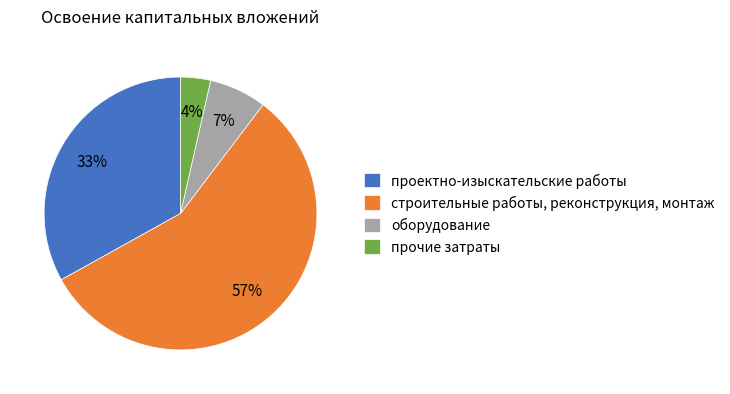

To the nearest percent, what portion does оборудование represent?

7%